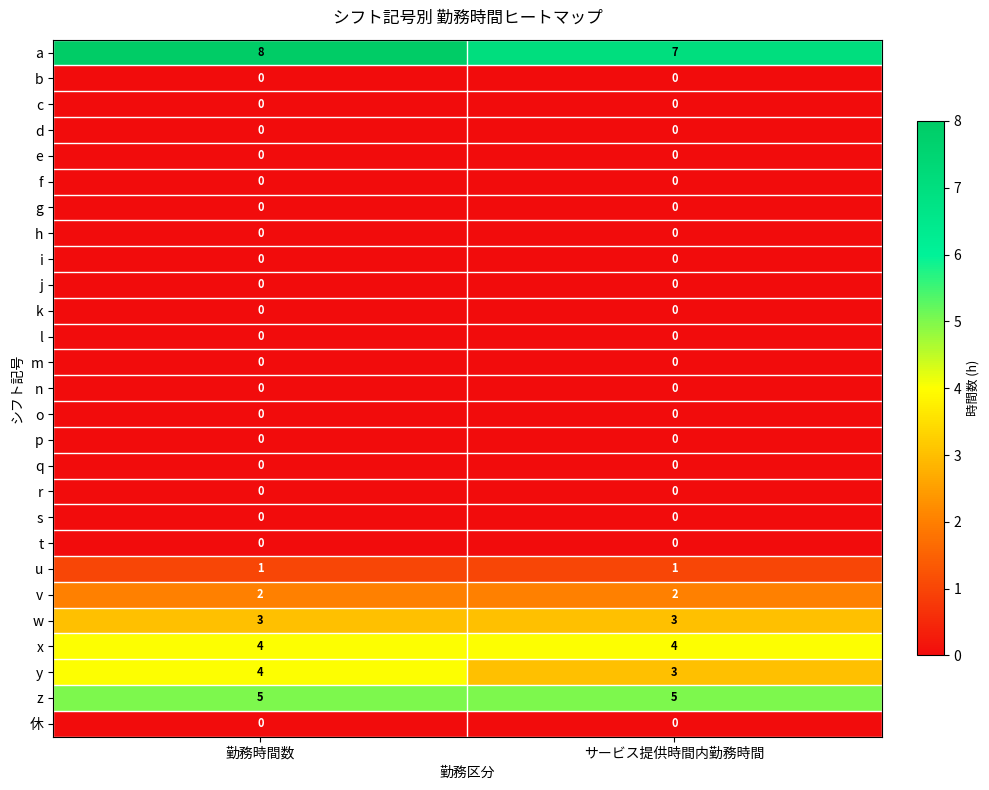

What is the difference between the highest and lowest values at サービス提供時間内勤務時間?

7